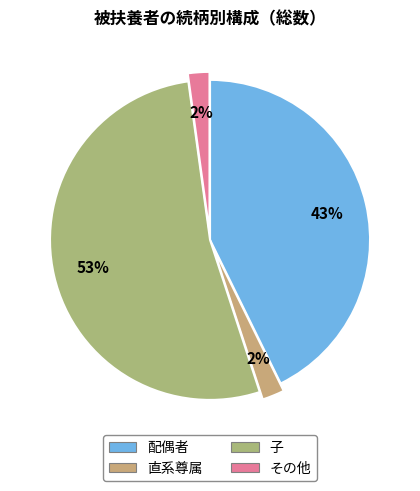

How many slices are in this pie chart?

4